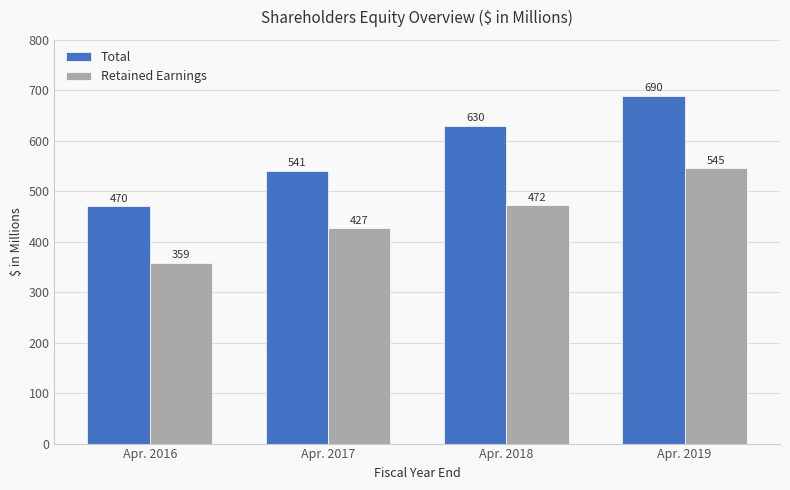

What are all the series names shown in the legend?

Total, Retained Earnings